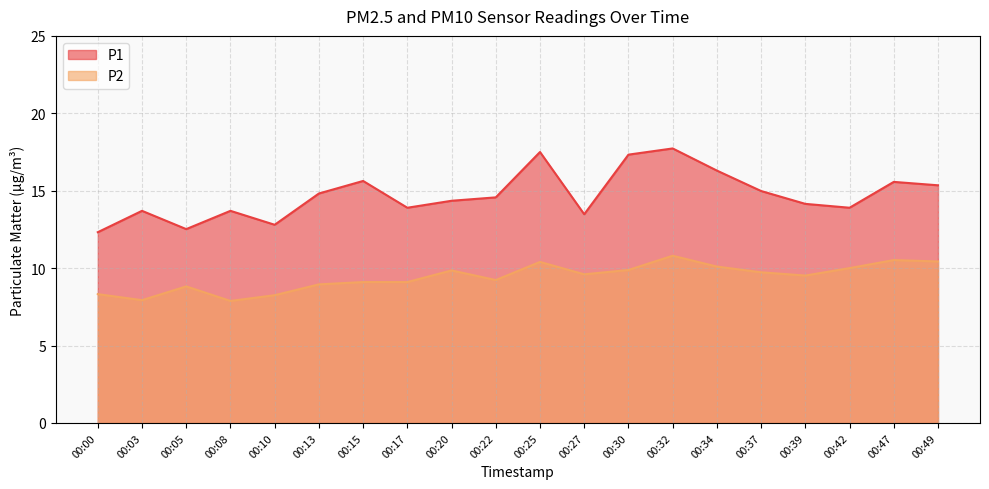

Rank the series by their average value, from highest to lowest.

P1, P2